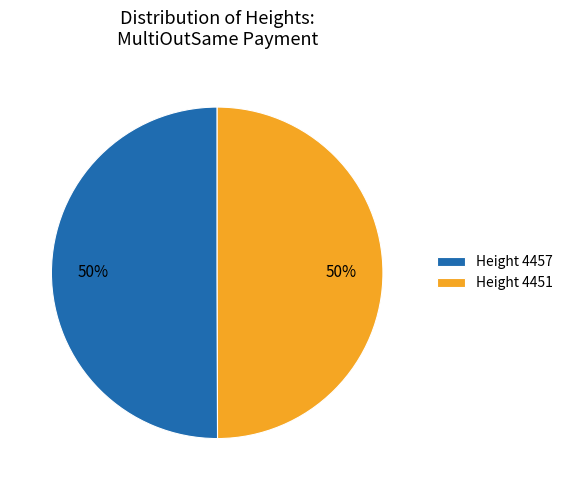

Is it true that Height 4457 is 50% of the pie?

True